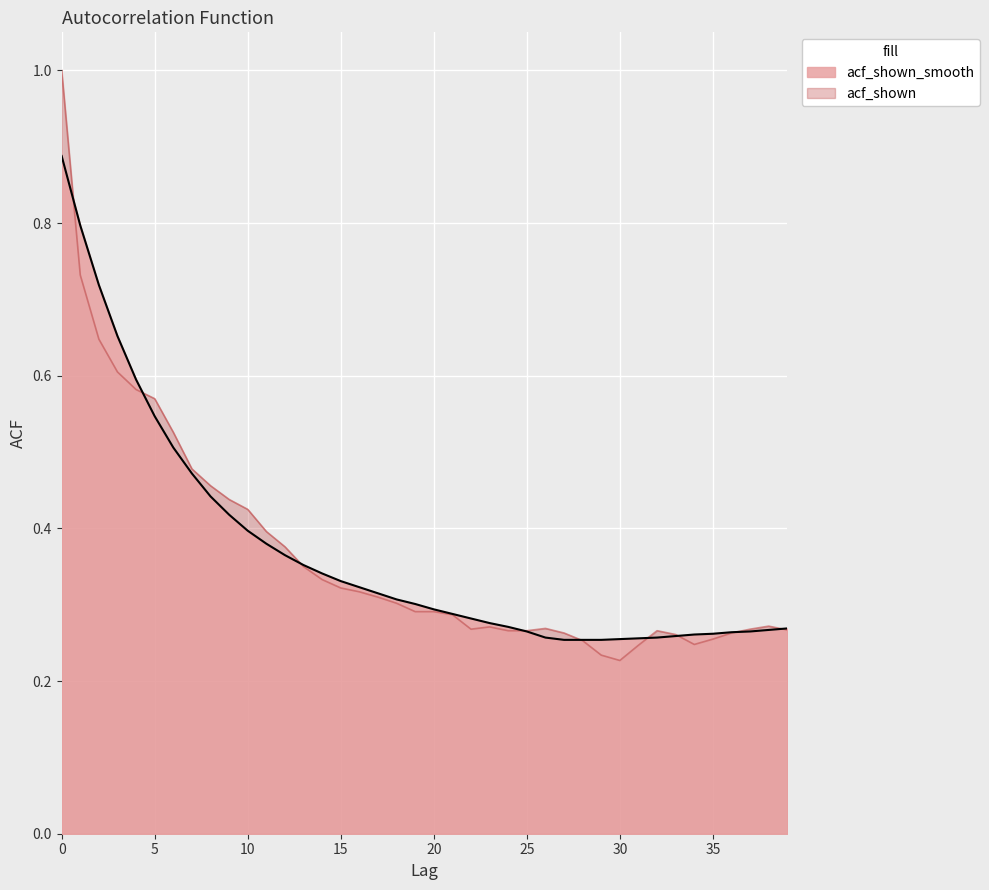

What is the value of the acf_shown_smooth point at the 16th from the left?

0.3